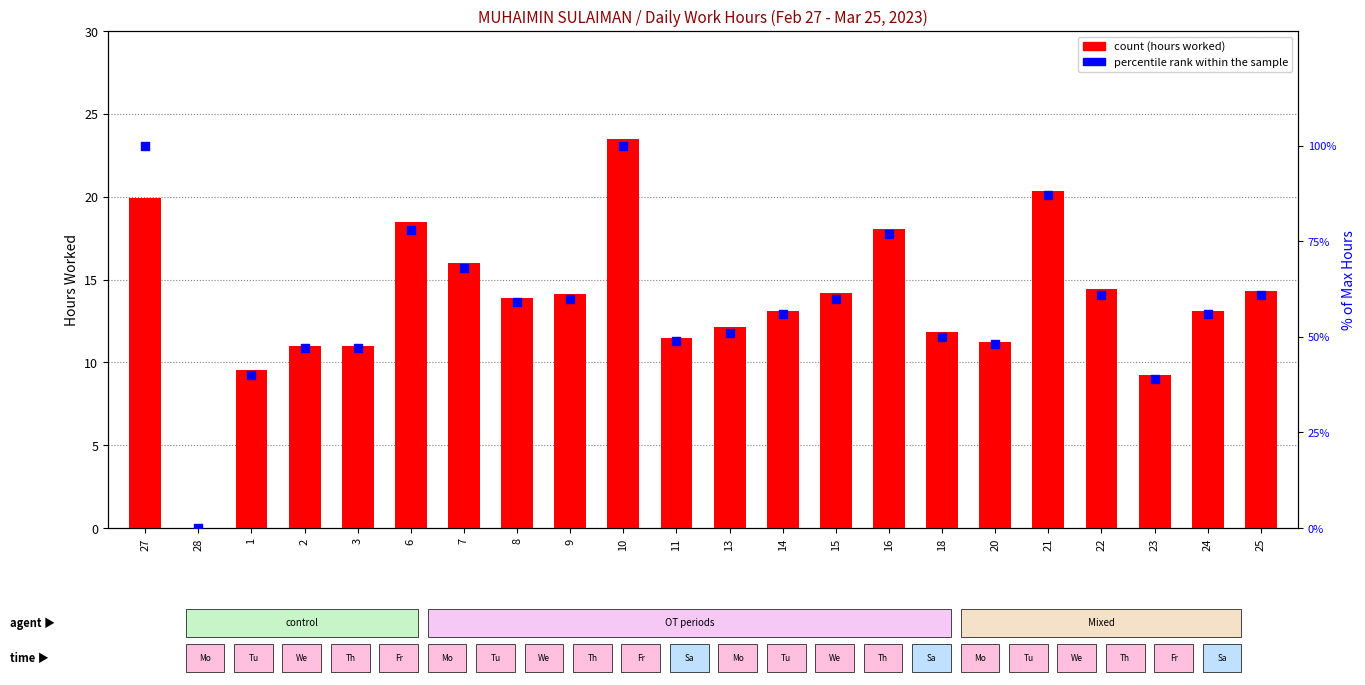

Which series has the widest spread of Y values?

percentile rank within the sample